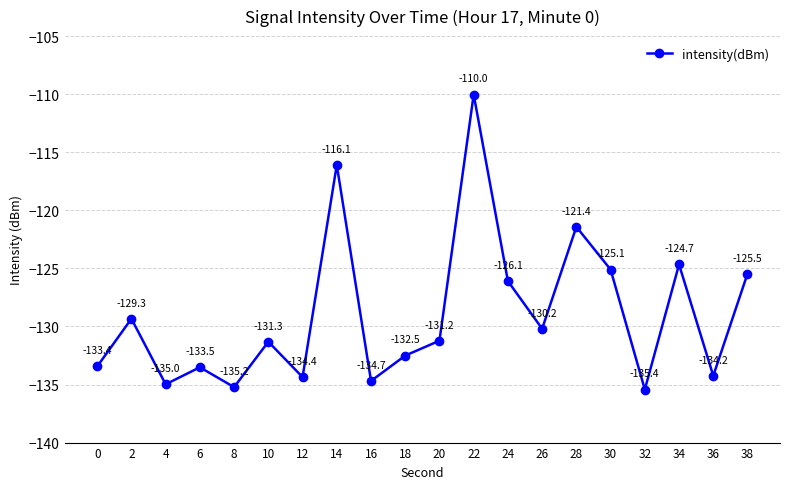

What is the difference between the maximum and minimum values?

25.4